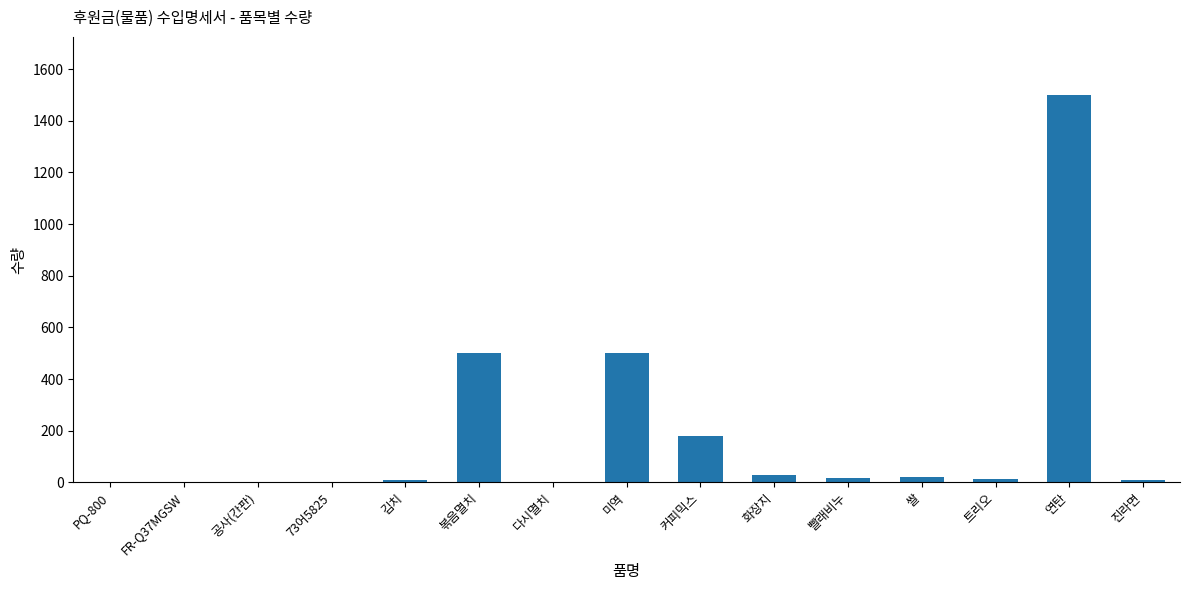

The chart shows a value of 319 at 미역. True or false?

False